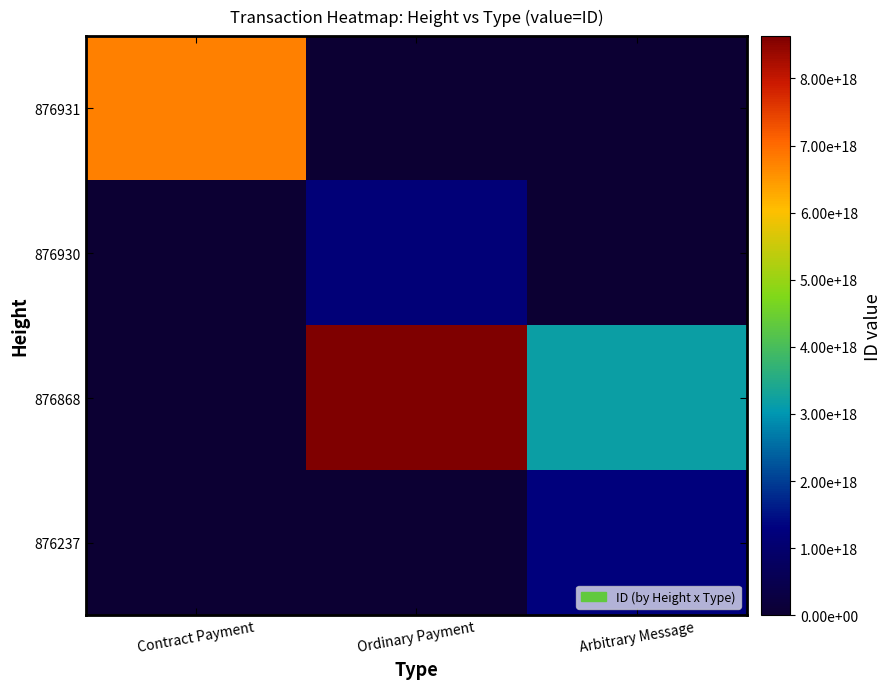

Which series has the largest total across all categories?

876868